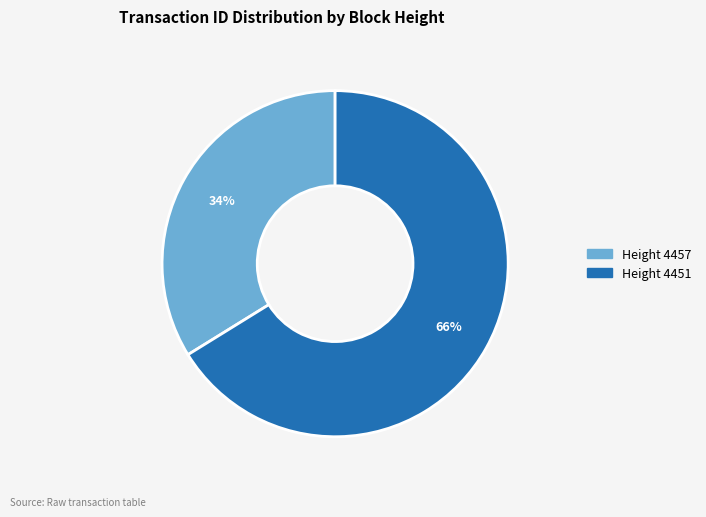

Which category accounts for the majority?

Height 4451